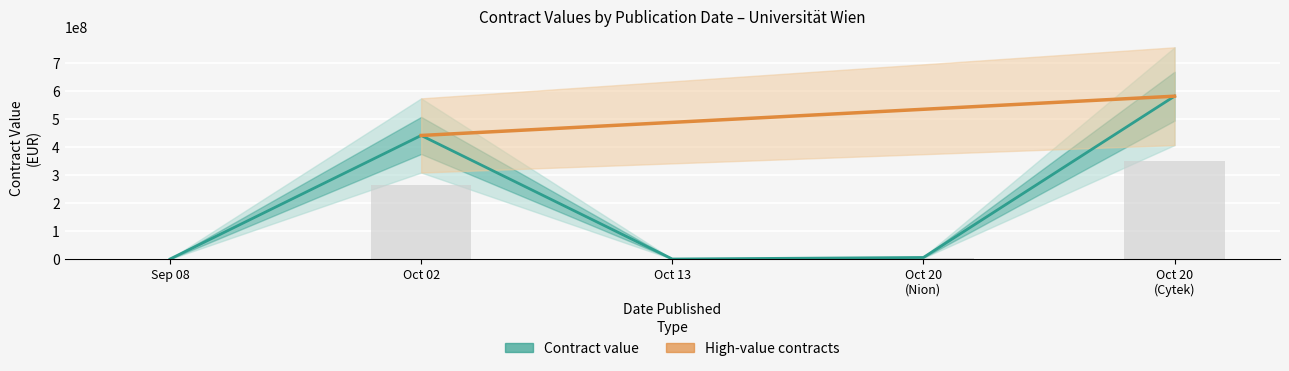

What value does the data have at 2023-10-20 (Cytek)?

582834930